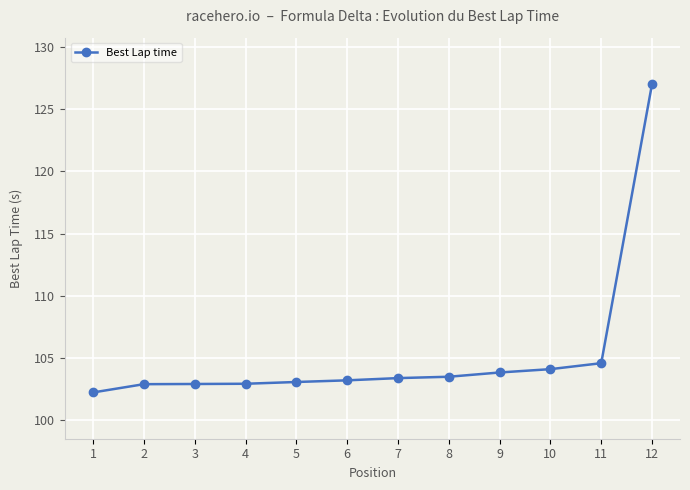

What value does the data have at 8?

103.5